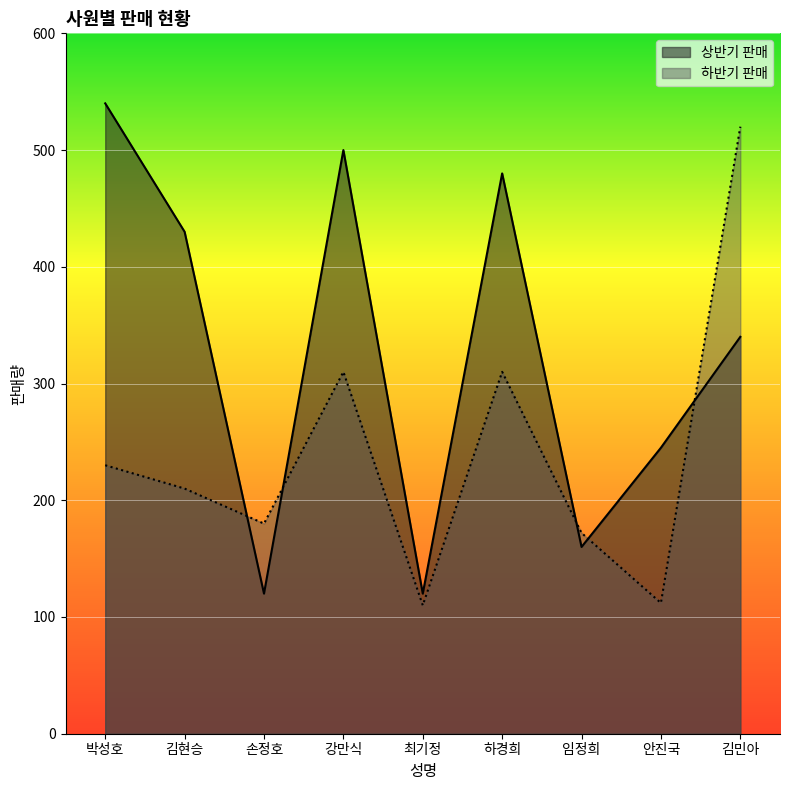

What position from the left is 안진국?

8